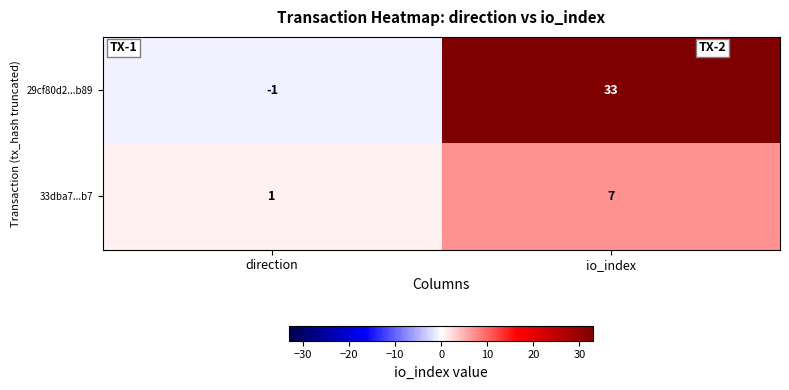

At which category is the sum across all series the highest?

io_index